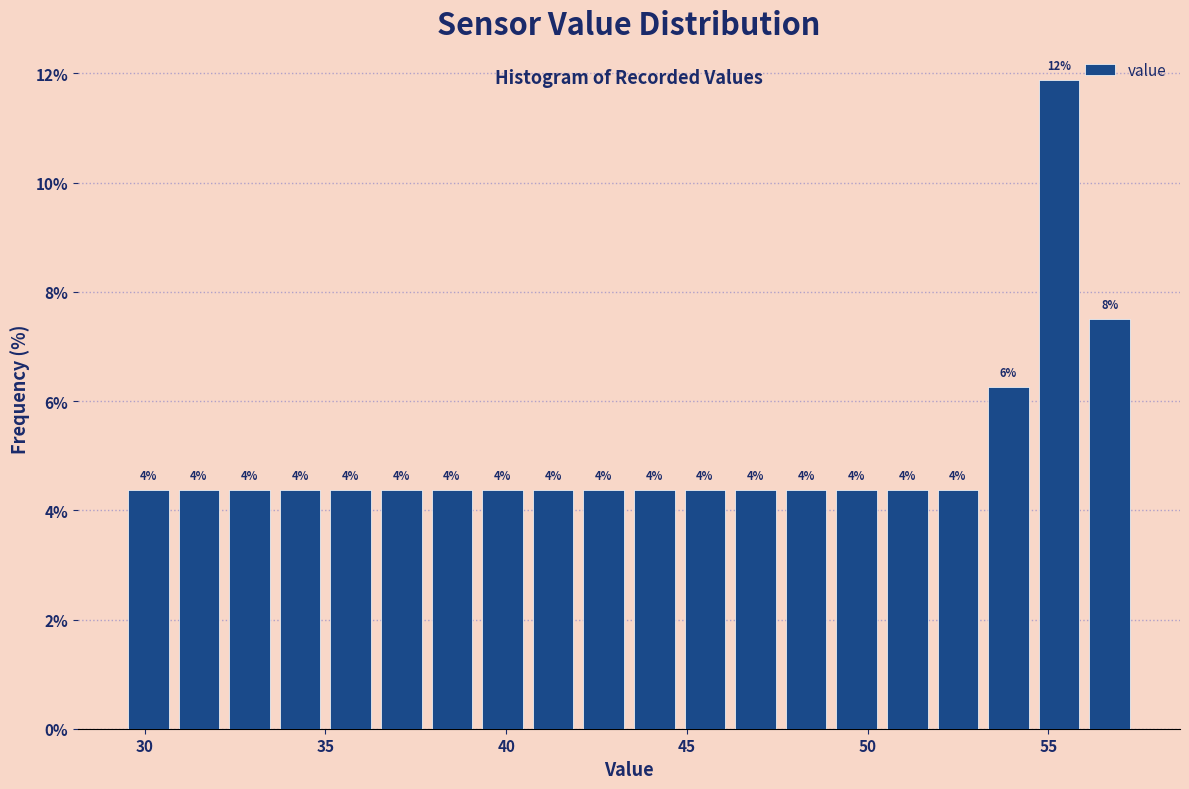

Read against the x-axis, roughly where is the centre of the tallest bar?

55.5